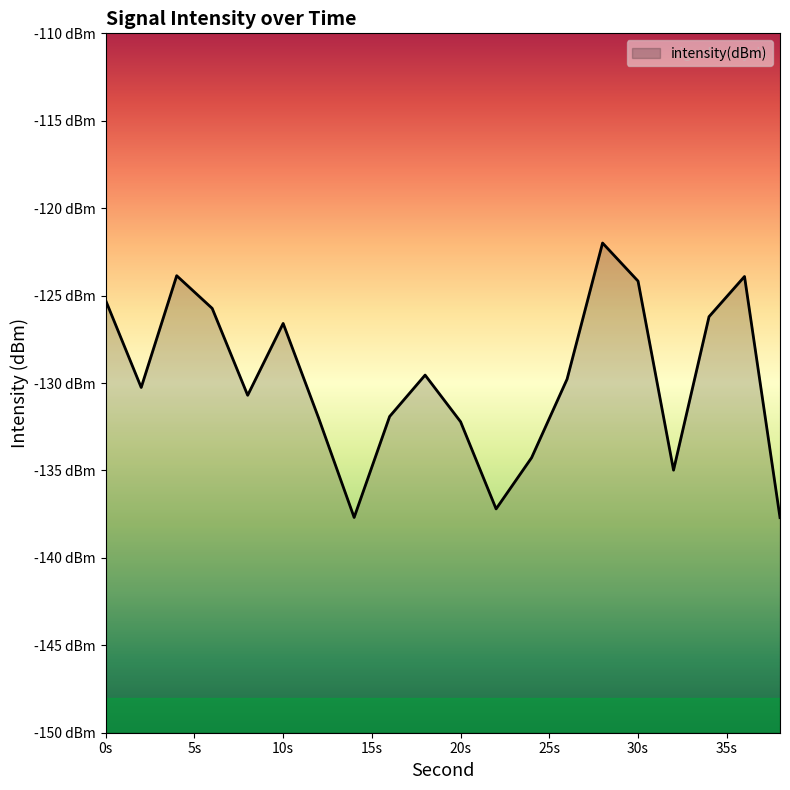

Which label corresponds to the smallest value in the chart?

38